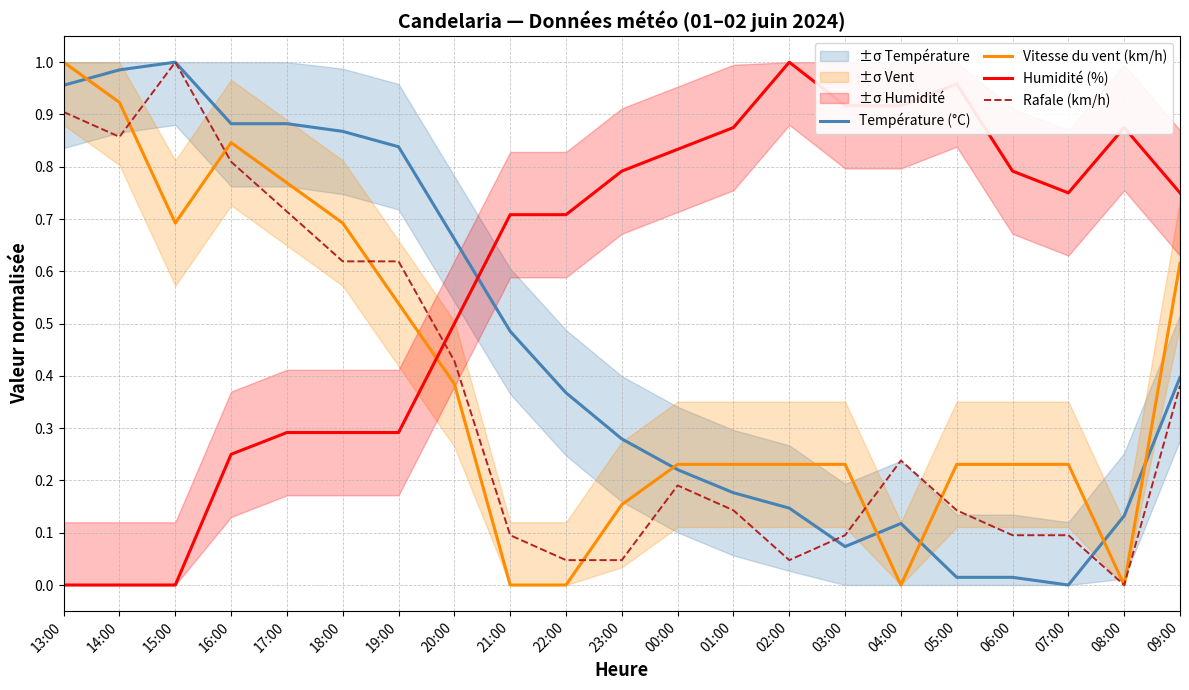

Reading right to left, extract all data points from this chart.

Température (°C): 0.4	0.1	0.0	0.0	0.0	0.1	0.1	0.1	0.2	0.2	0.3	0.4	0.5	0.7	0.8	0.9	0.9	0.9	1.0	1.0	1.0
Vitesse du vent (km/h): 0.6	0.0	0.2	0.2	0.2	0.0	0.2	0.2	0.2	0.2	0.2	0.0	0.0	0.4	0.5	0.7	0.8	0.8	0.7	0.9	1.0
Humidité (%): 0.8	0.9	0.8	0.8	1.0	0.9	0.9	1.0	0.9	0.8	0.8	0.7	0.7	0.5	0.3	0.3	0.3	0.2	0.0	0.0	0.0
Rafale (km/h): 0.4	0.0	0.1	0.1	0.1	0.2	0.1	0.0	0.1	0.2	0.0	0.0	0.1	0.4	0.6	0.6	0.7	0.8	1.0	0.9	0.9